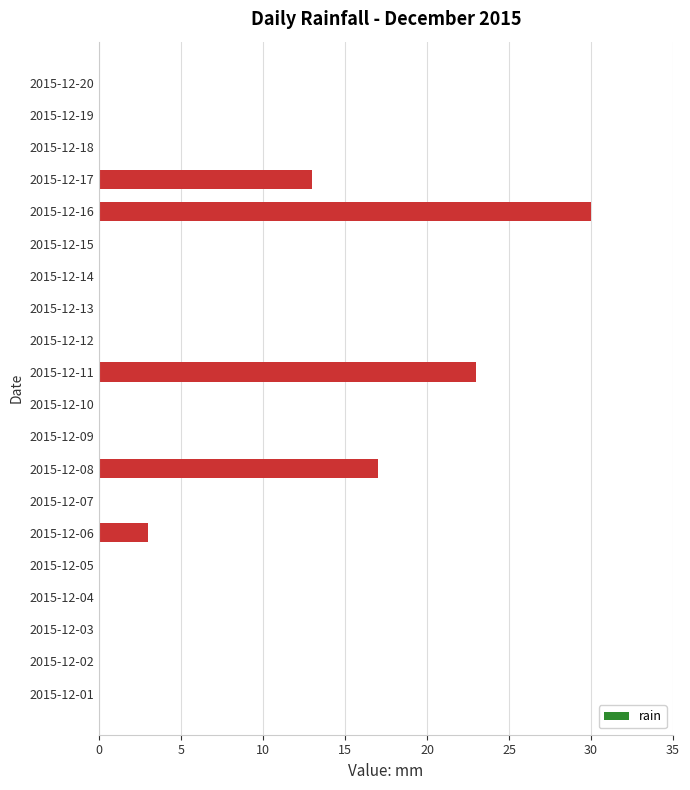

What is the change in value from 2015-12-15 to 2015-12-16?

+30